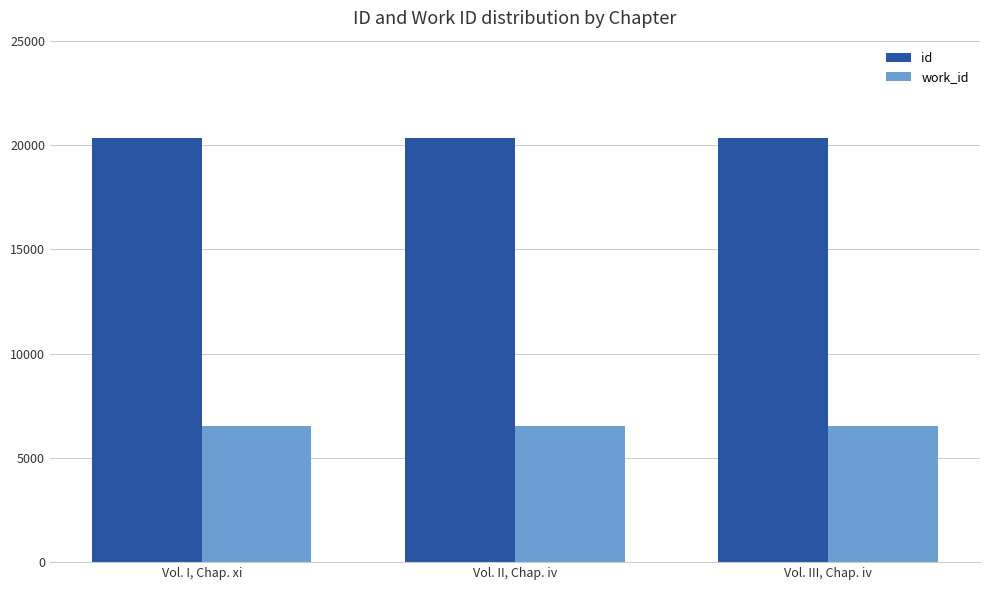

Rank the categories by id value from lowest to highest.

Vol. I, Chap. xi, Vol. II, Chap. iv, Vol. III, Chap. iv